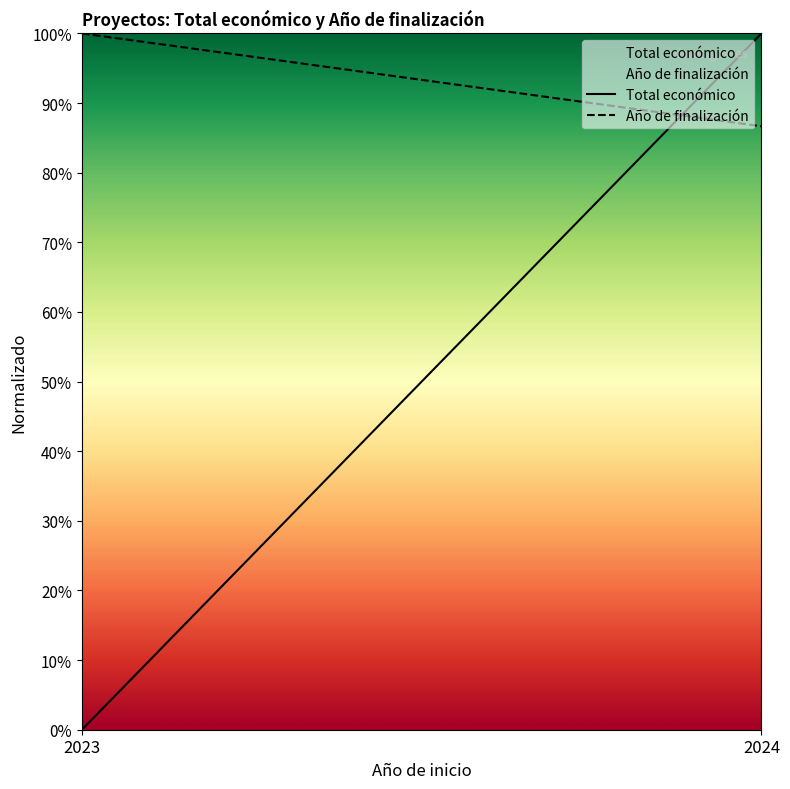

At how many categories does at least one series exceed 0?

2